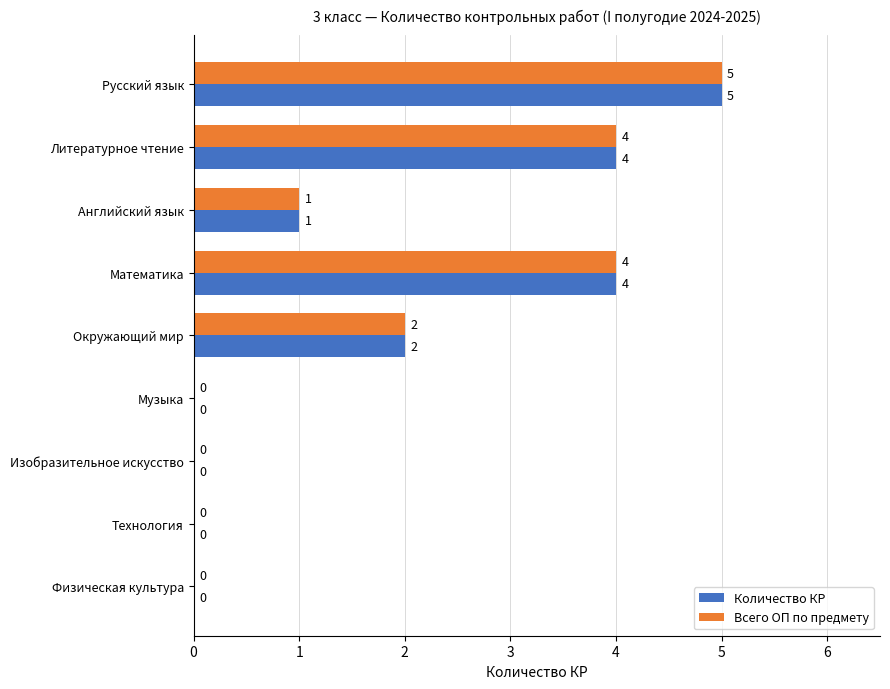

What is the highest value of the Количество КР series?

5